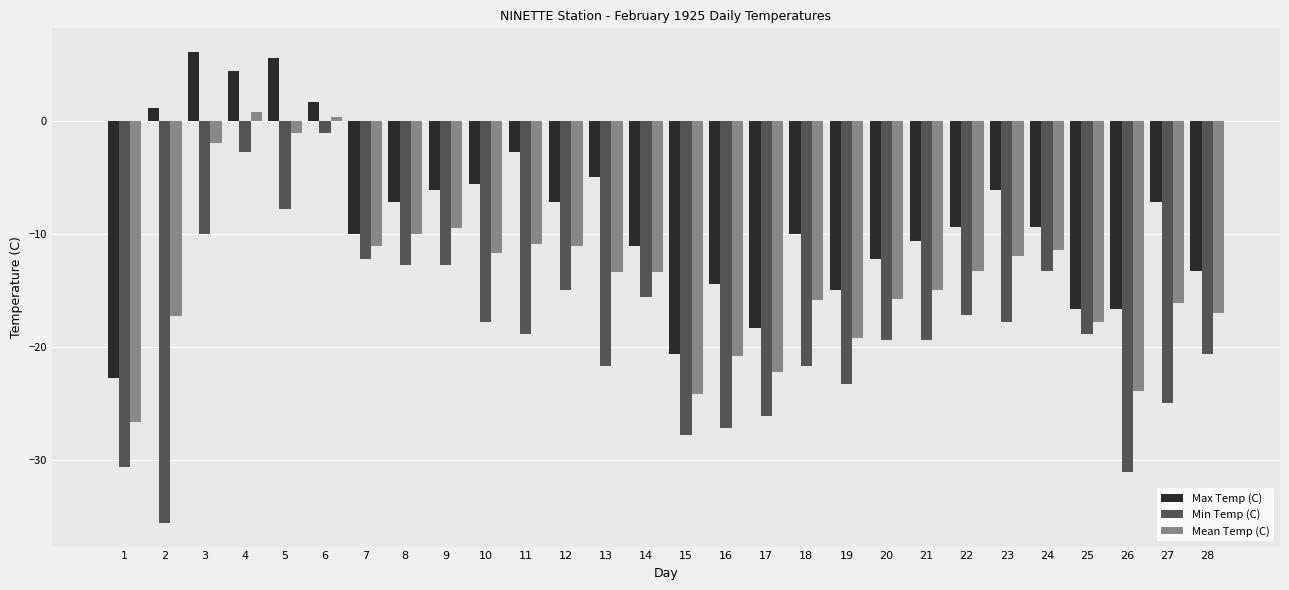

True or false: Min Temp (C) has a value of -17.2 at 22.

True